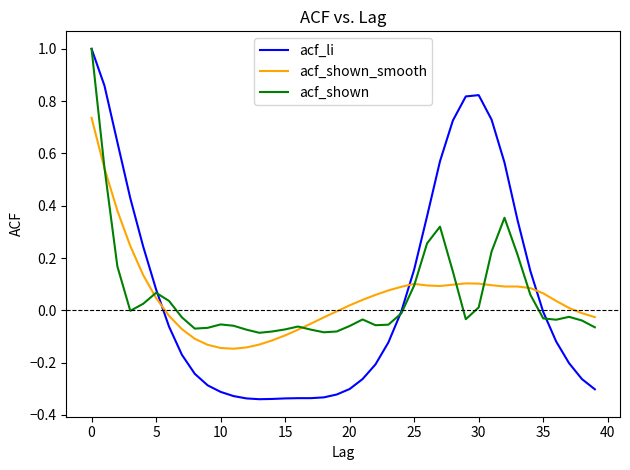

How many times do acf_li and acf_shown_smooth cross each other?

3